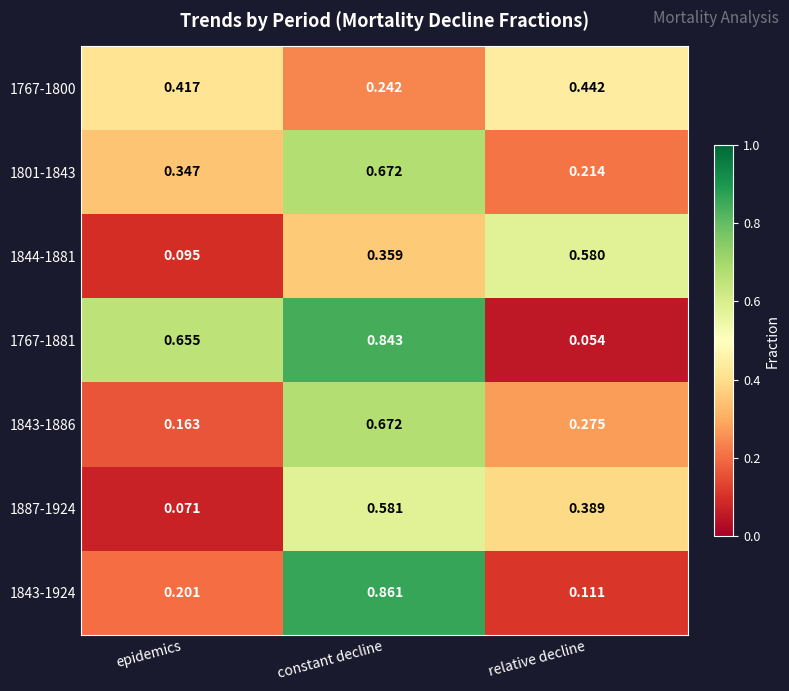

At which category does the chart reach its minimum across all series?

relative decline